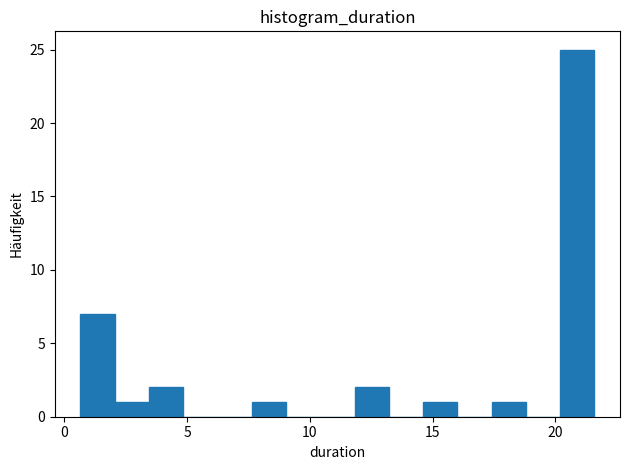

Read against the x-axis, roughly where is the centre of the tallest bar?

21.0